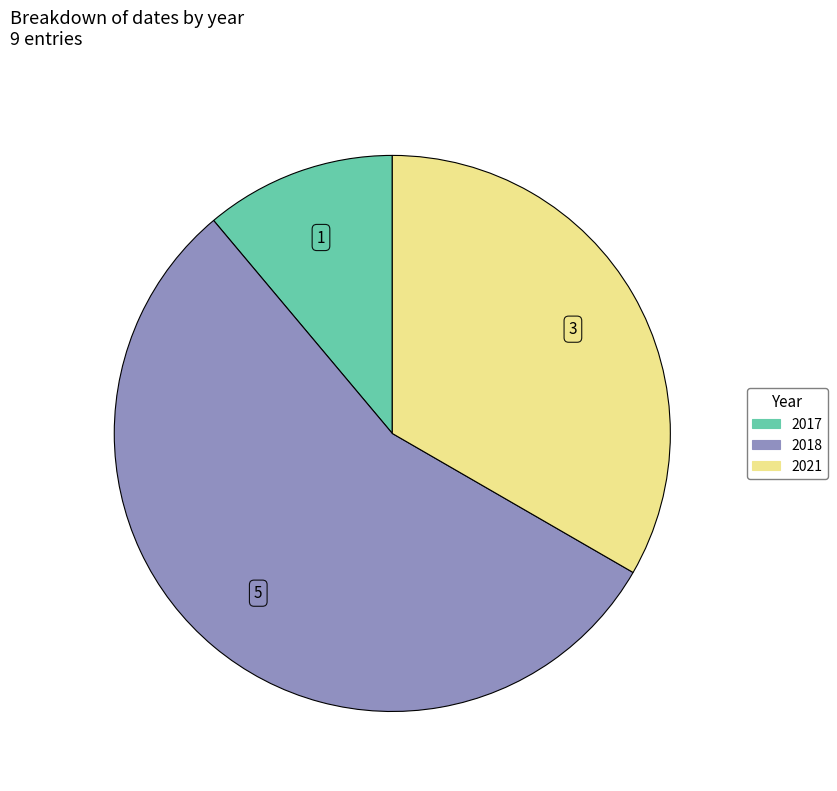

How many segments does this pie chart have?

3